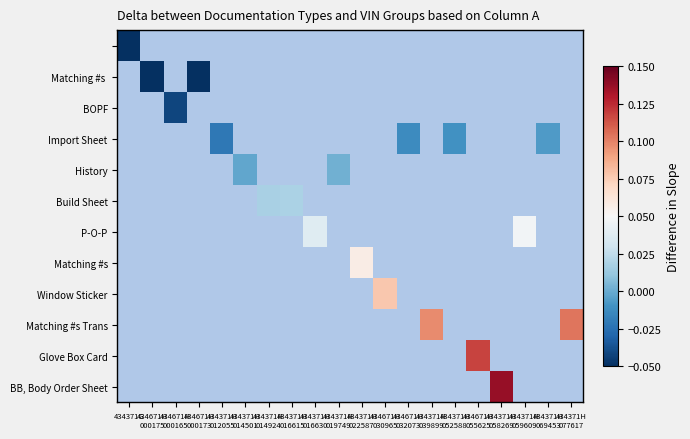

What is the minimum value shown in the chart?

-0.1